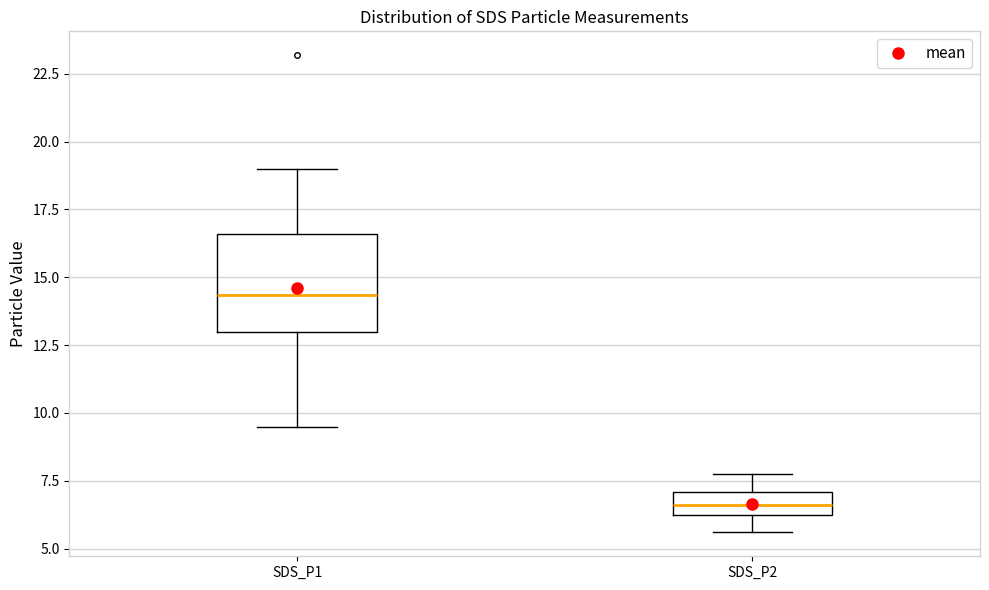

Reading left to right, transcribe this box plot: for each box, give where its median line is, the range the box spans, and where its two whiskers end, as read against the y-axis. The values are not printed on the chart, so give them approximately, as read against the axis.

SDS_P1: median 14.5, box 13.0 to 16.5, whiskers 9.5 to 19.0
SDS_P2: median 6.5, box 6.0 to 7.0, whiskers 5.5 to 8.0